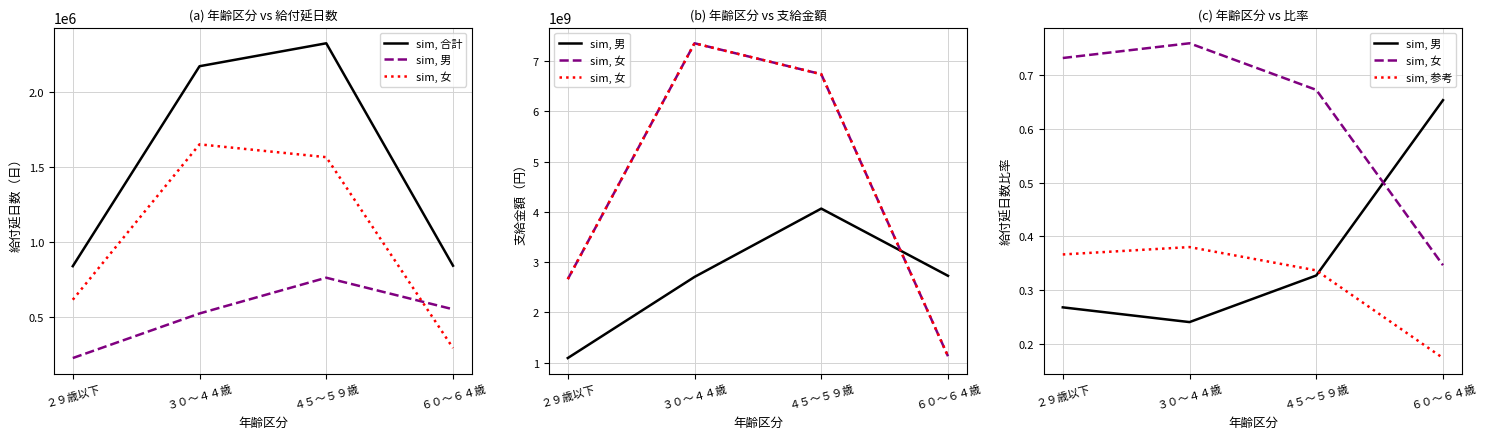

What position from the right is ４５～５９歳?

2